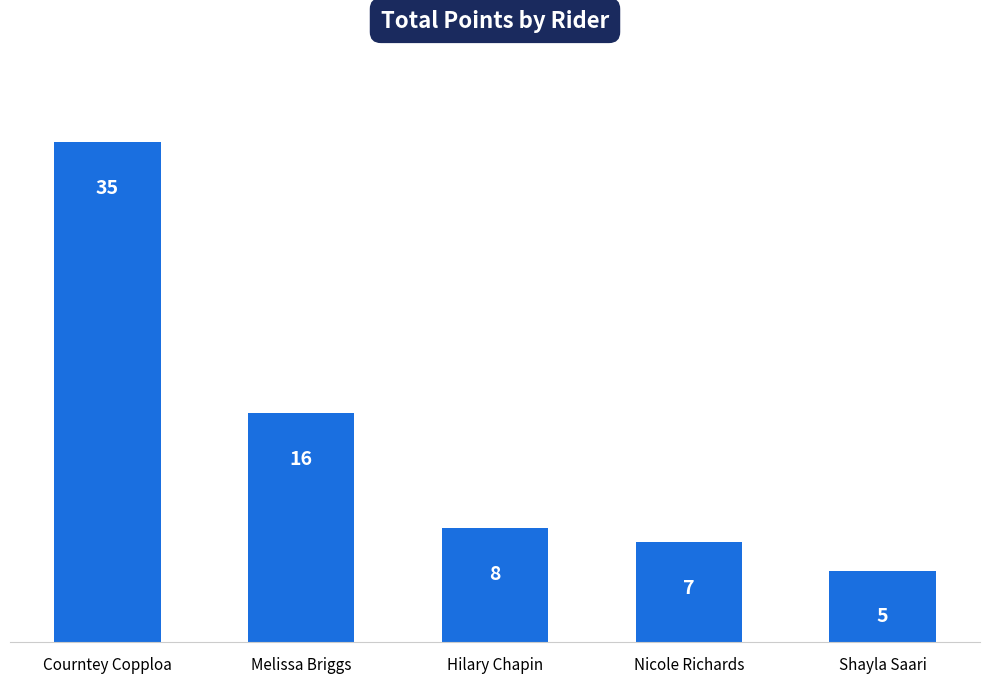

Which label corresponds to the largest value in the chart?

Courntey Copploa